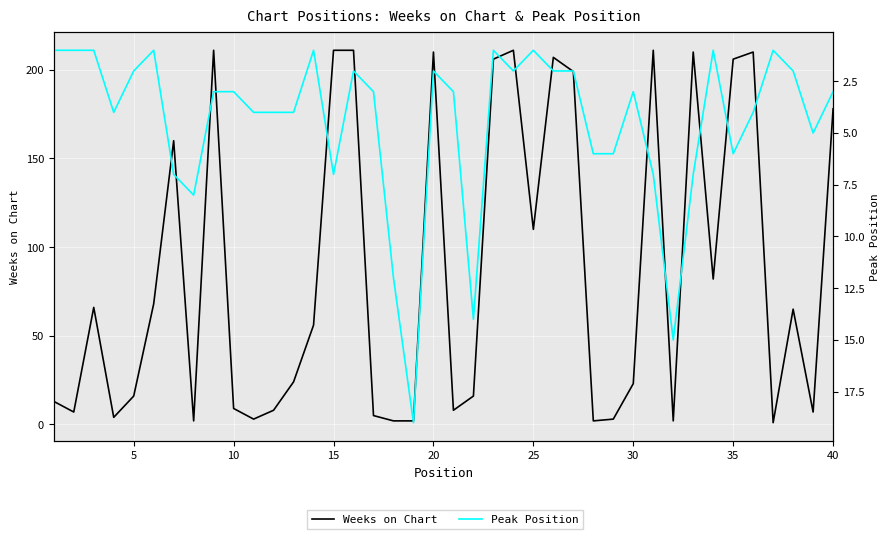

What is the greatest value displayed?

211